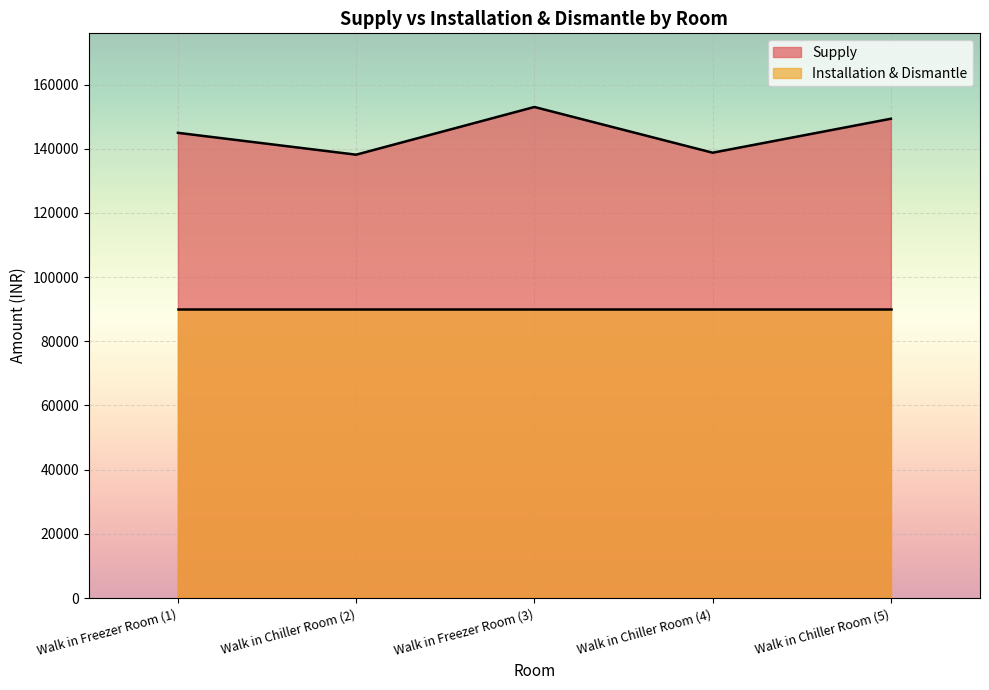

What is the label of the 3rd point from the left?

Walk in Freezer Room (3)